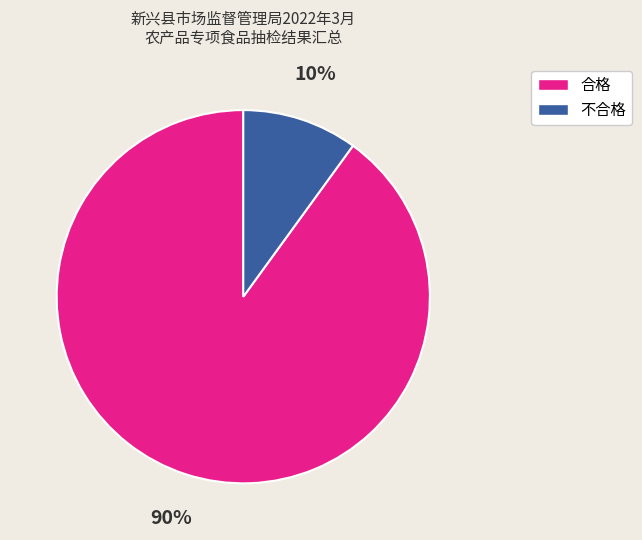

Is there a majority slice in this chart?

Yes